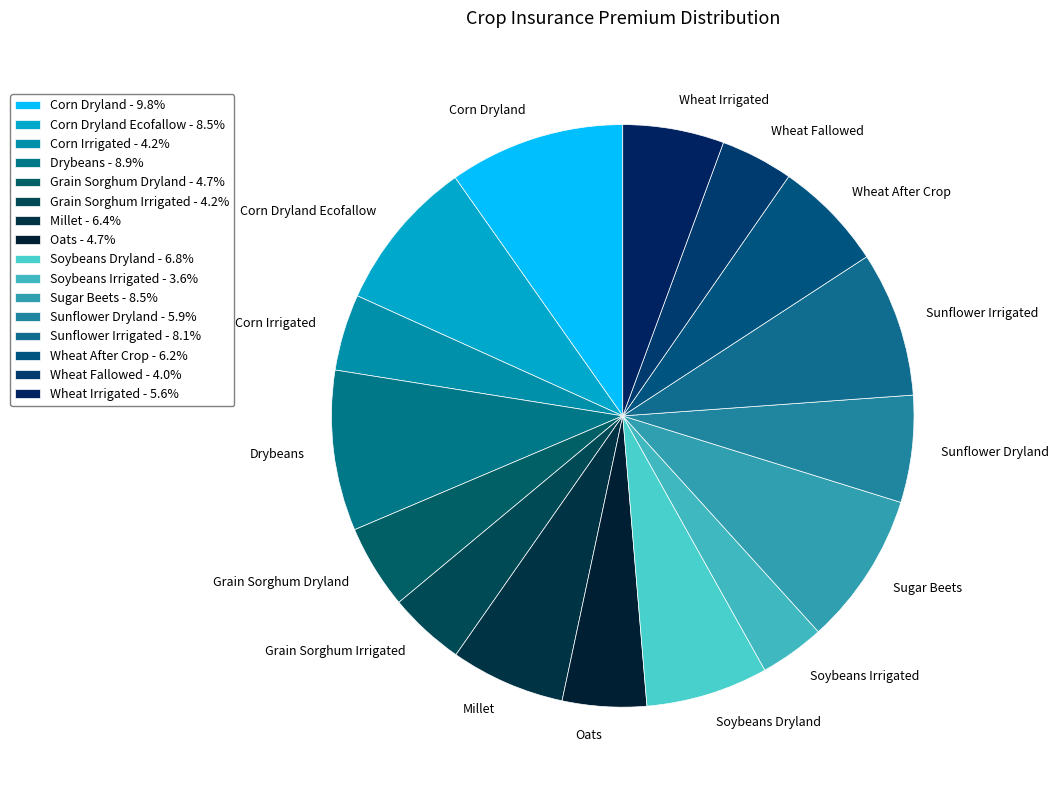

How many segments does this pie chart have?

16